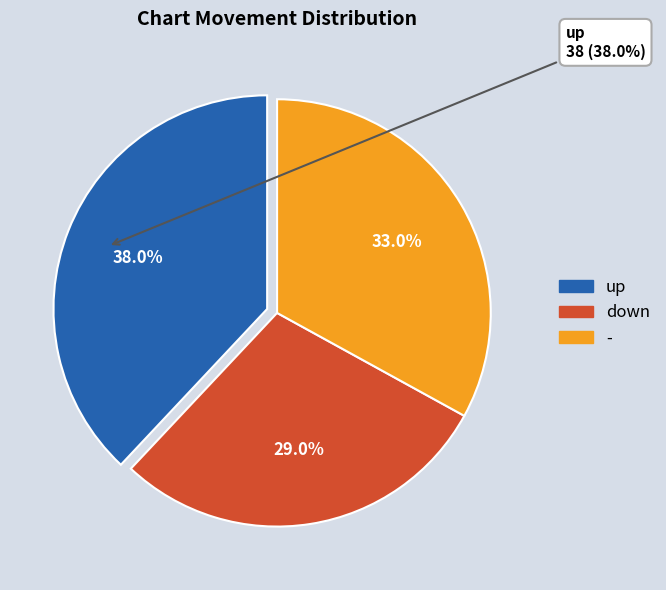

To the nearest percent, what is the difference between the largest and smallest slice percentages?

9%